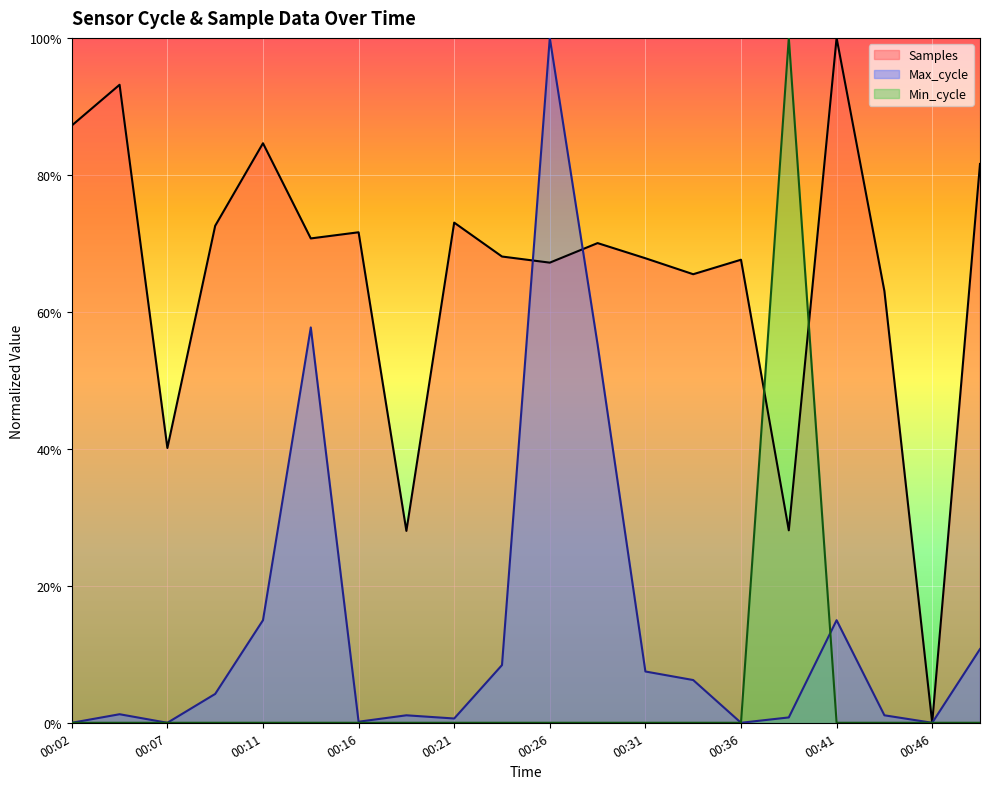

How many data points in Min_cycle are above 0?

1